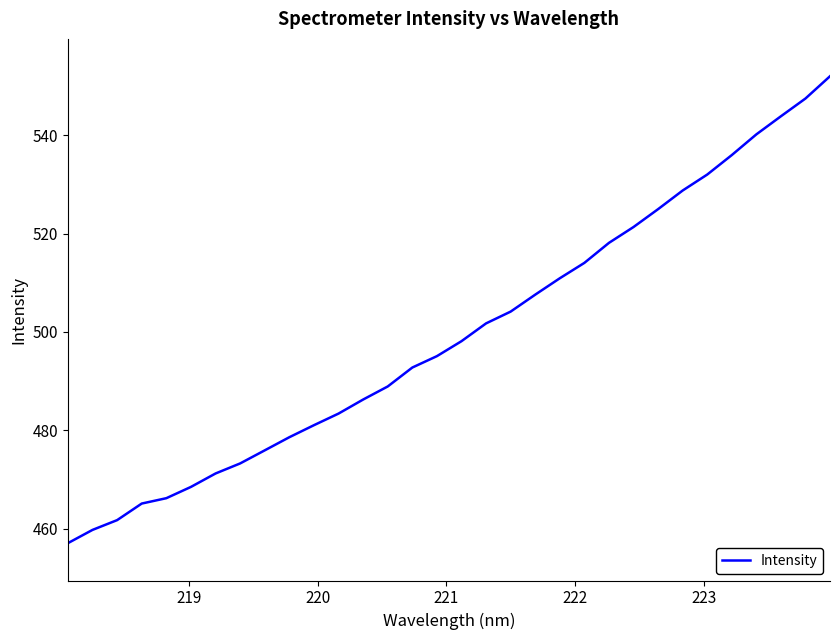

What is the maximum value shown in the chart?

552.0